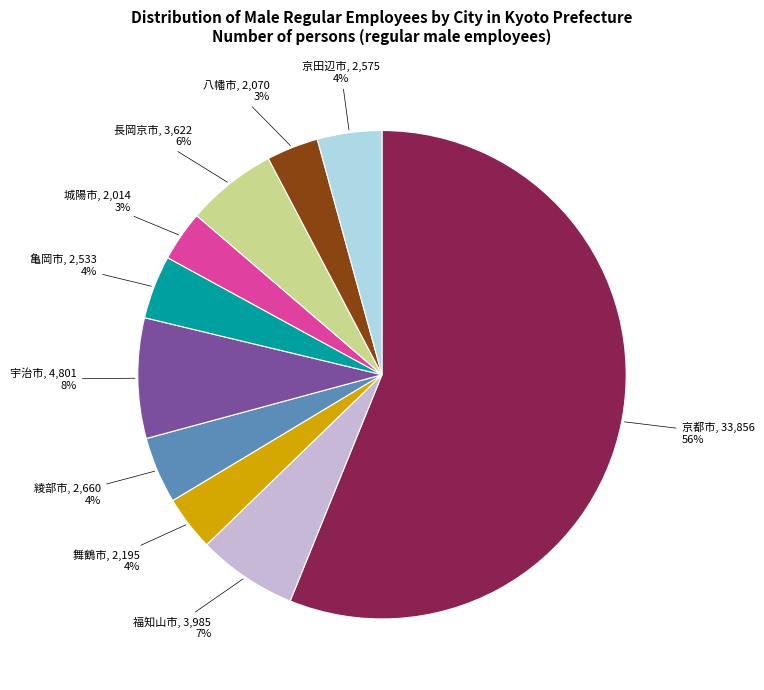

True or false: 長岡京市 accounts for 1% of the total.

False